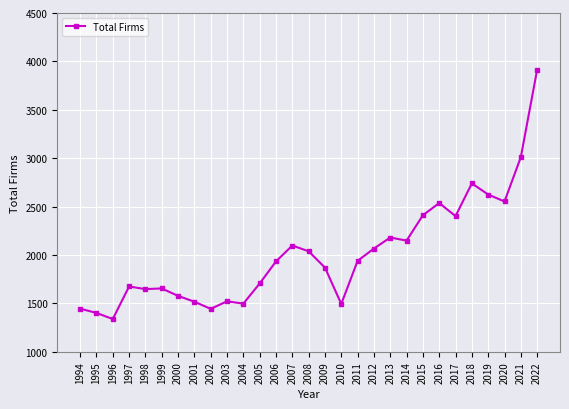

At which category does the chart reach its peak across all series?

2022